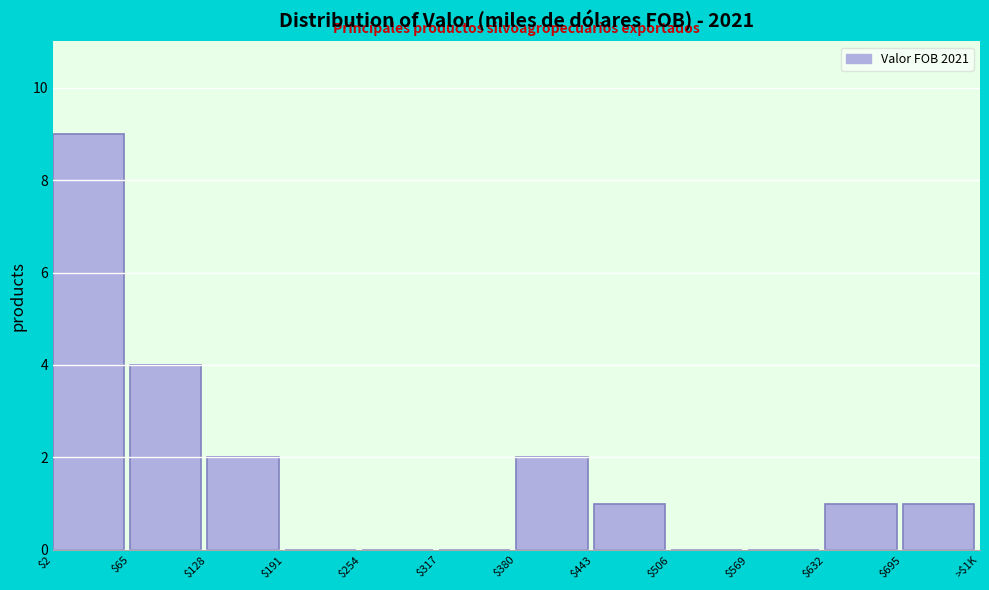

Which label corresponds to the largest value in the chart?

$2